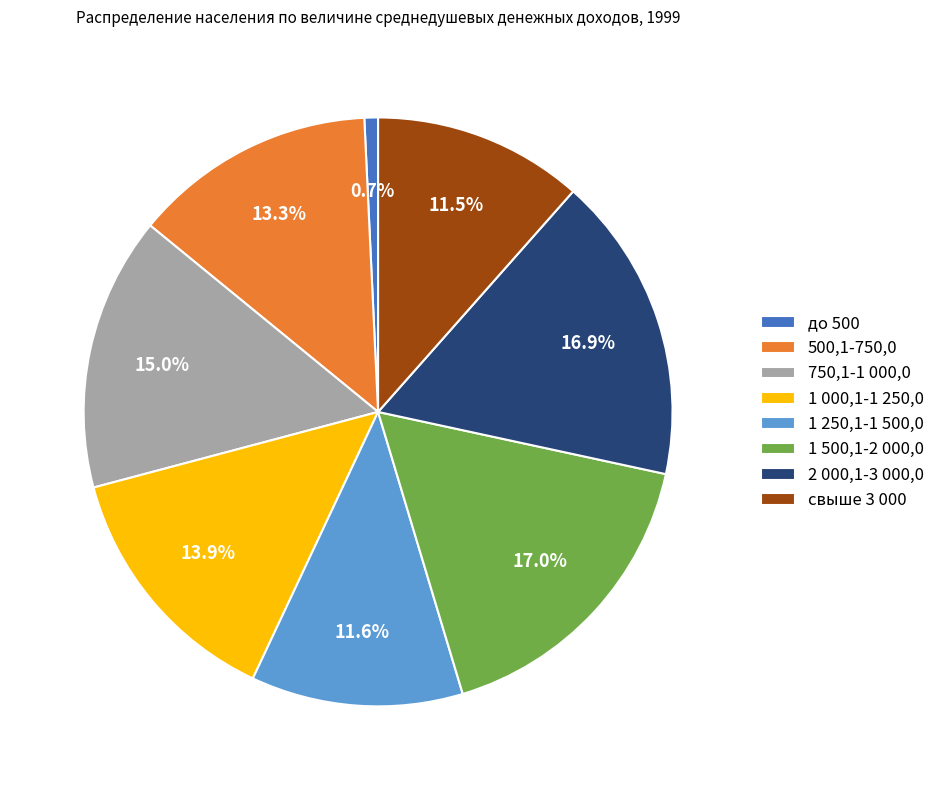

Approximately how many times larger is the value at 500,1-750,0 compared to 750,1-1 000,0?

0.9